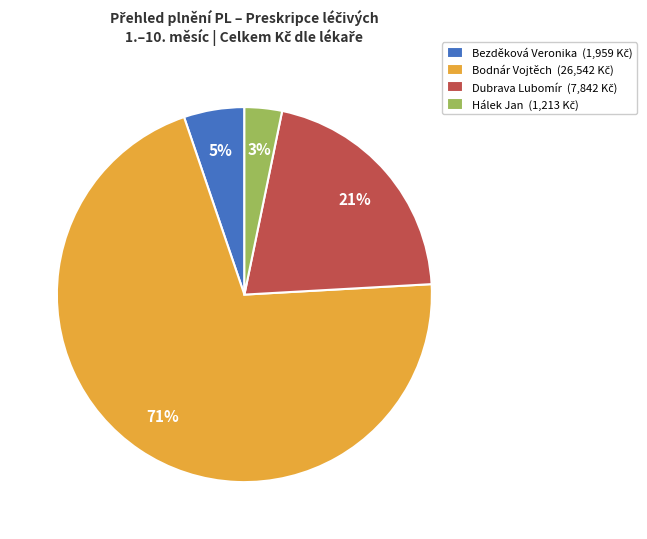

Does any single category account for the majority?

Yes